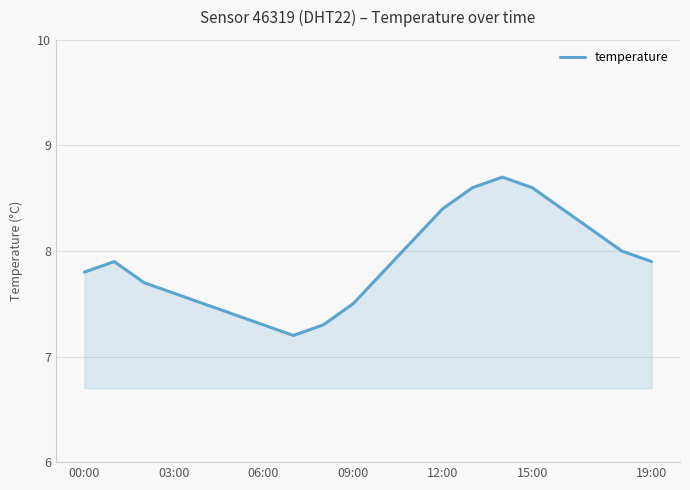

What is the maximum value shown in the chart?

8.7